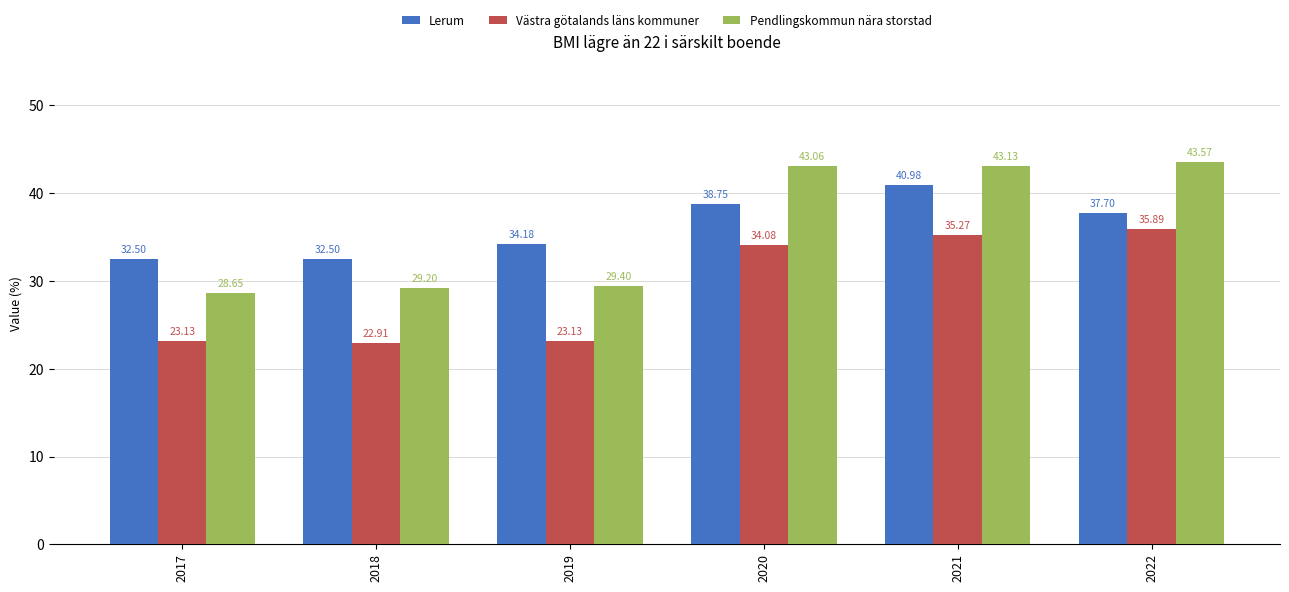

How many values in the Pendlingskommun nära storstad series exceed 43?

3